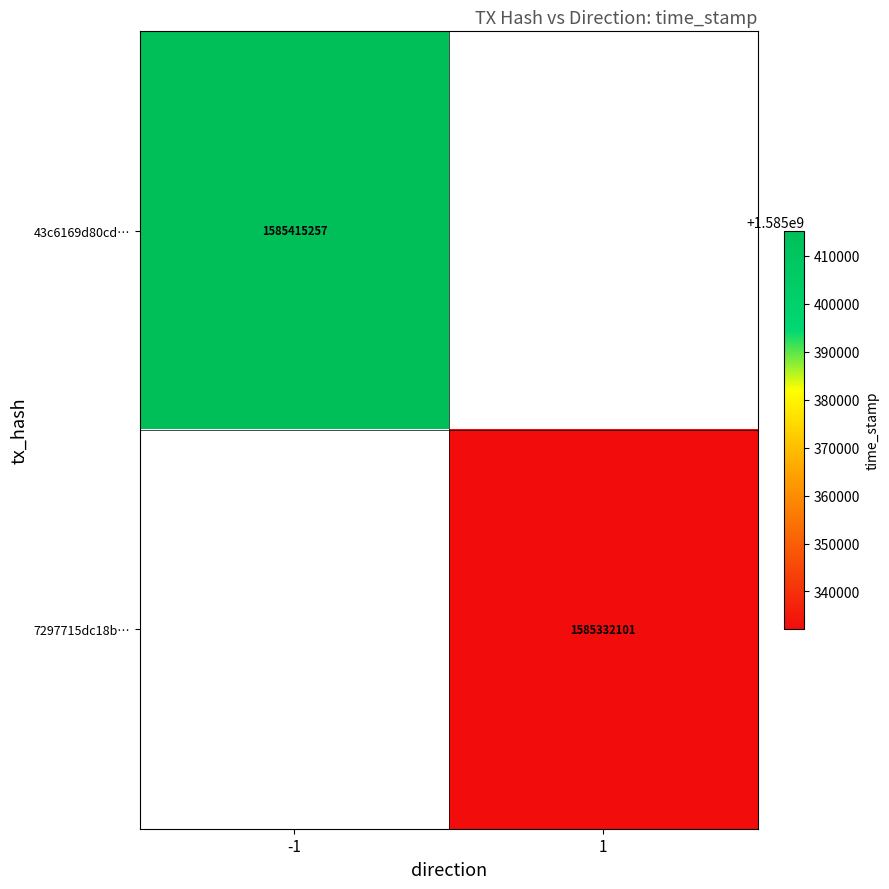

Which category has the lowest value across all series?

1